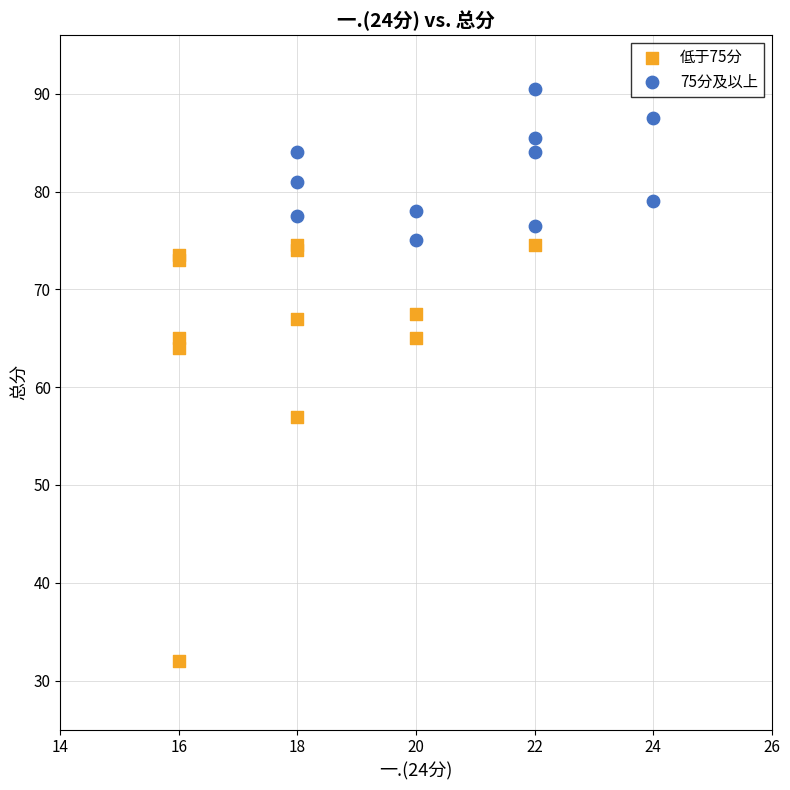

What are all the series names shown in the legend?

低于75分, 75分及以上